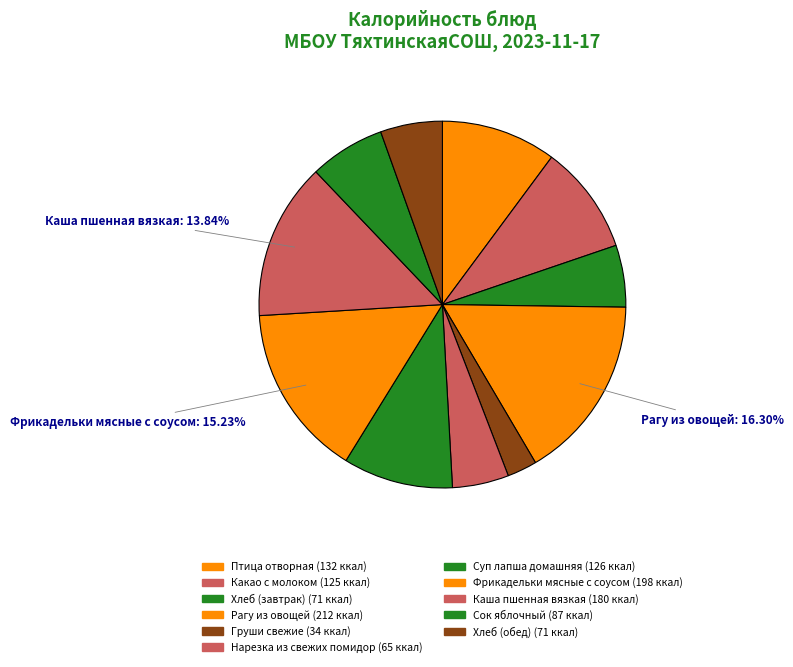

Rank the categories by value from highest to lowest.

Рагу из овощей, Фрикадельки мясные с соусом, Каша пшенная вязкая, Птица отворная, Суп лапша домашняя, Какао с молоком, Сок яблочный, Хлеб (завтрак), Хлеб (обед), Нарезка из свежих помидор, Груши свежие